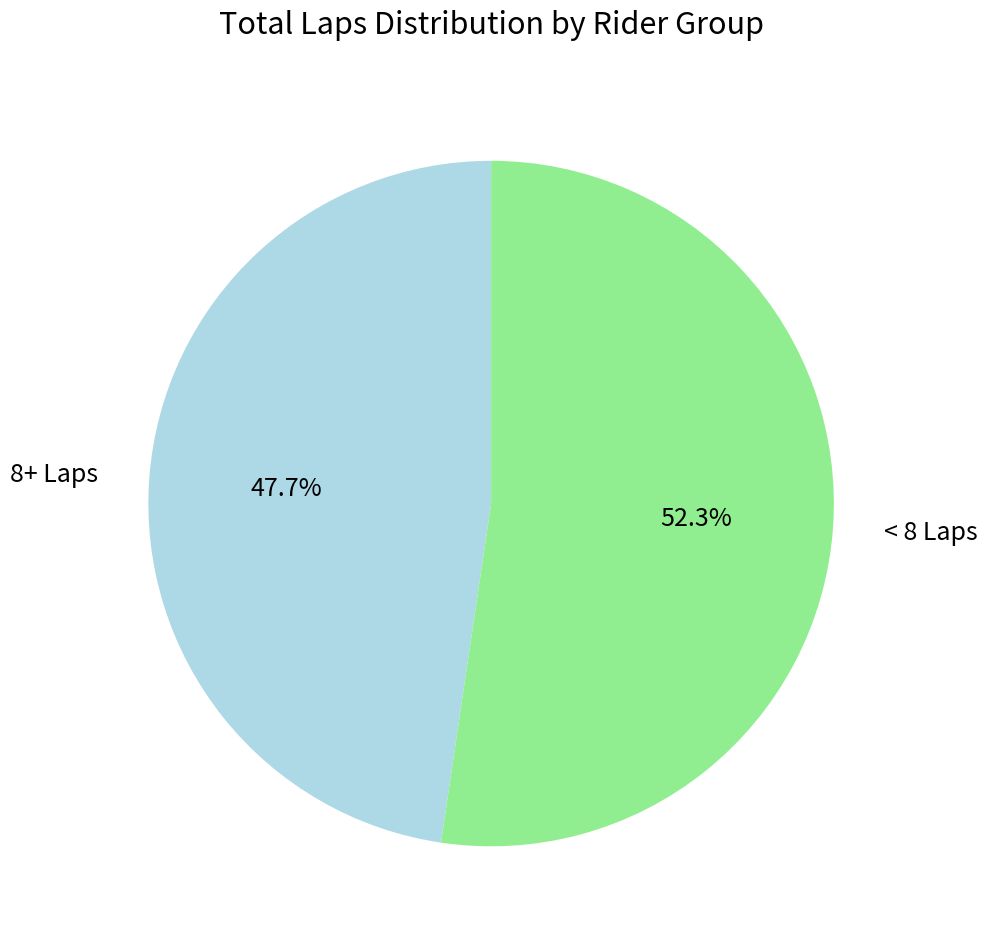

Combined, do 8+ Laps and < 8 Laps account for over 50%?

Yes